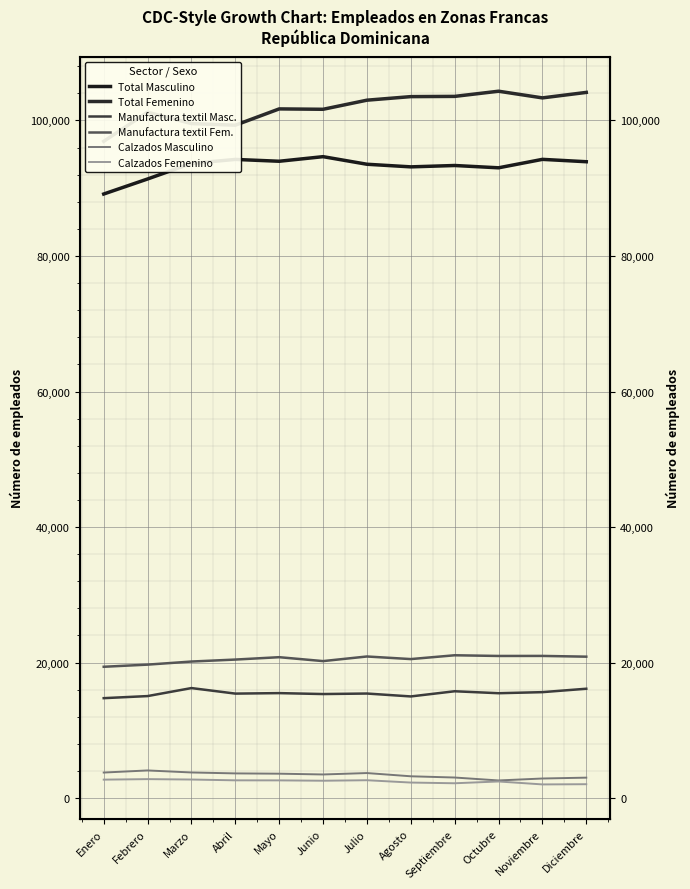

Which series has the widest spread of values?

Total Femenino